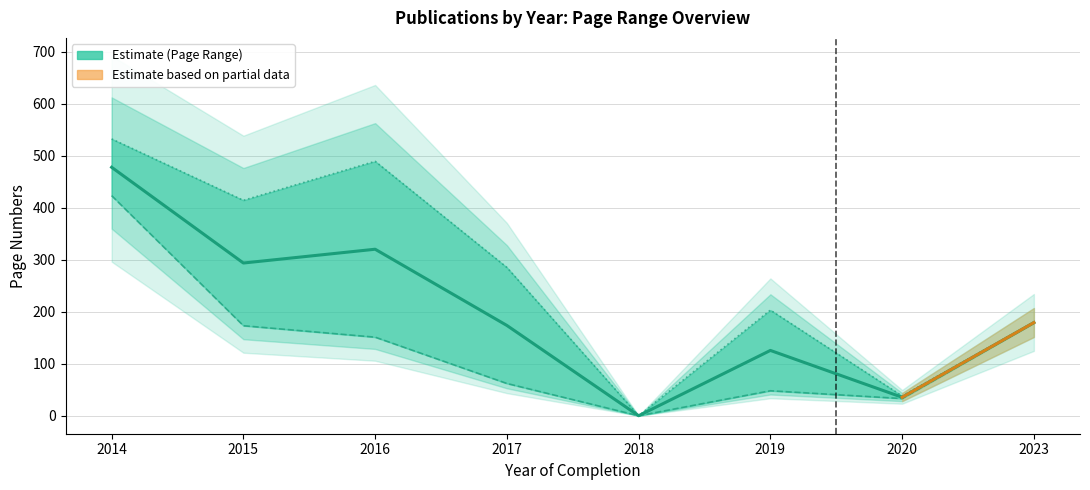

The value of Erste Seite at 2020 is 56. True or false?

False